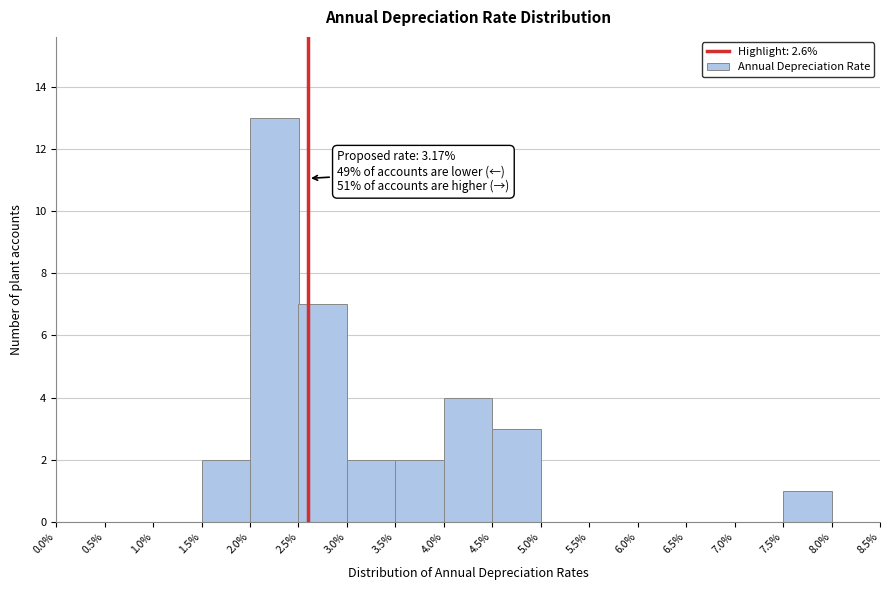

Which range on the x-axis has the tallest bar?

2.0% to 2.5%